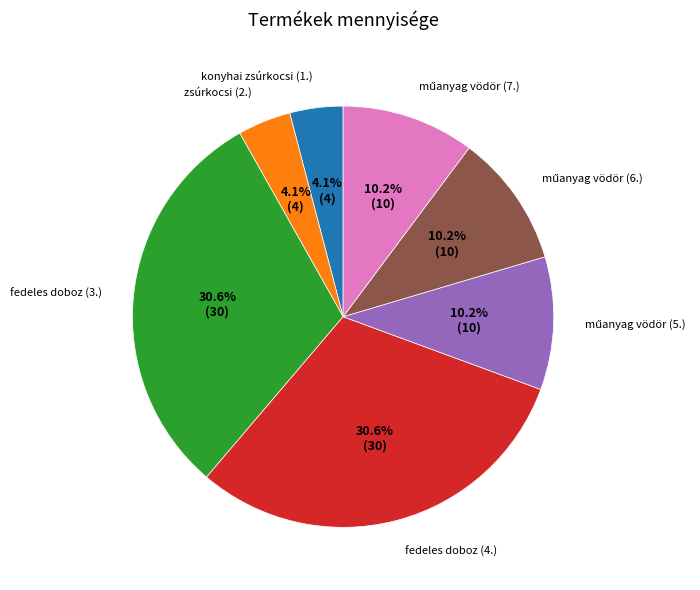

What portion of the pie excludes zsúrkocsi (2.)?

95.9%